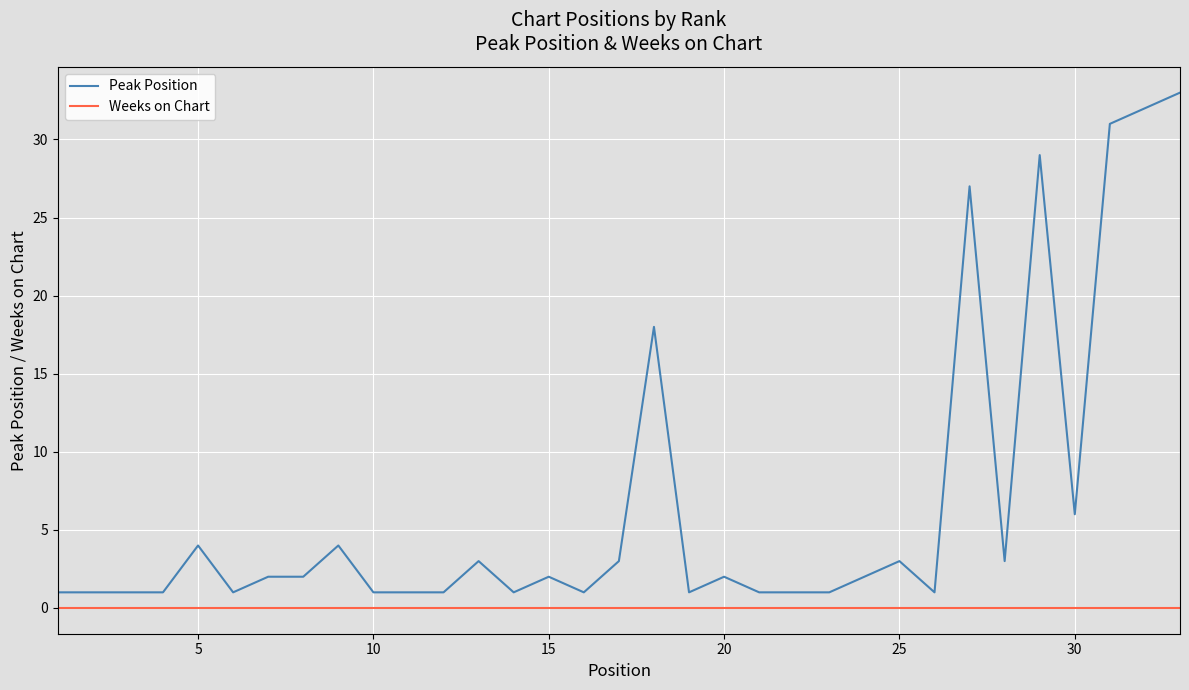

True or false: Weeks on Chart and Peak Position cross at least once.

False